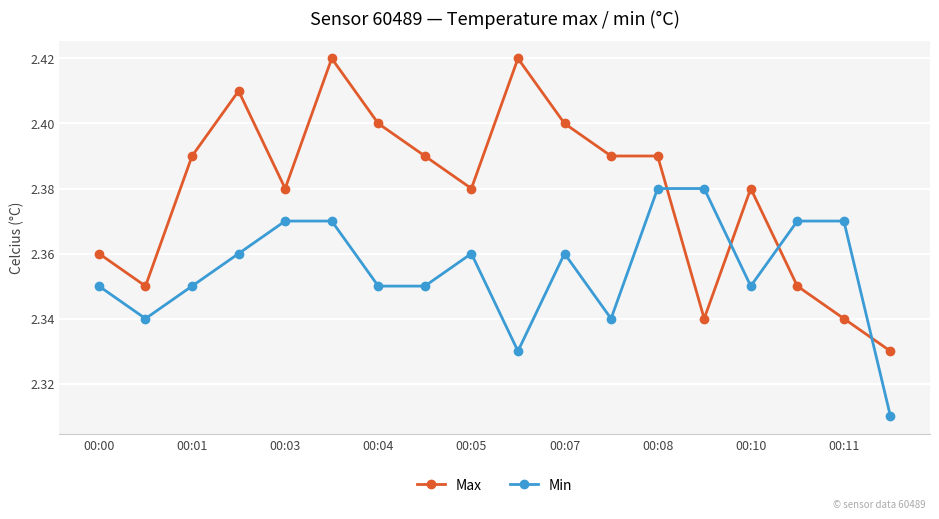

Rank the series by their average value, from lowest to highest.

Min, Max